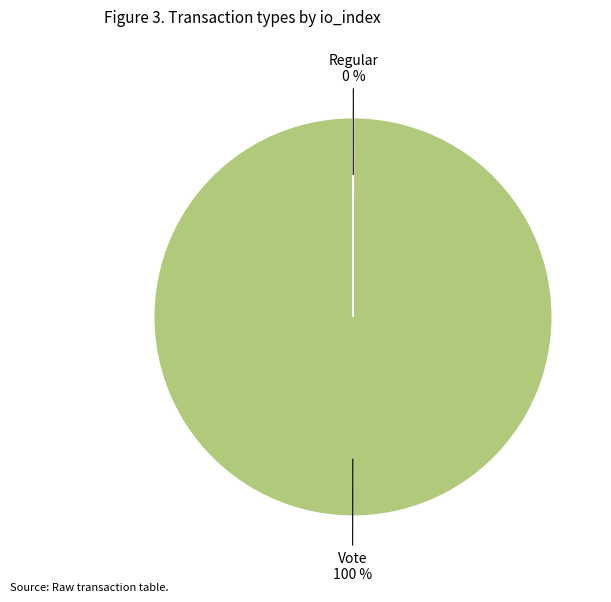

To the nearest percent, what is the difference between the largest and smallest slice percentages?

100%